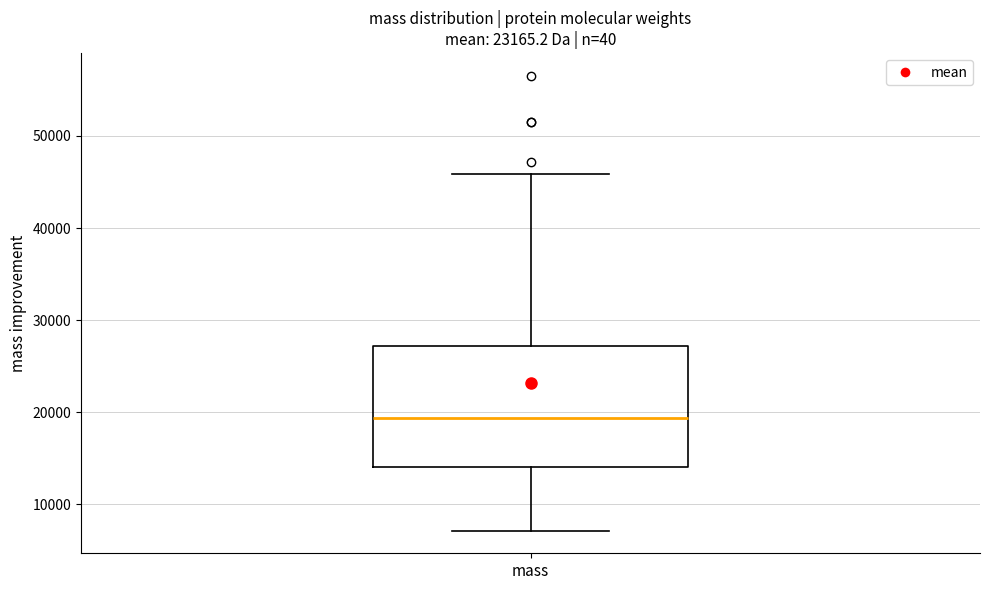

Where does the median line of the box for mass sit on the y-axis? The values are not printed on the chart, so give them approximately, as read against the axis.

19000